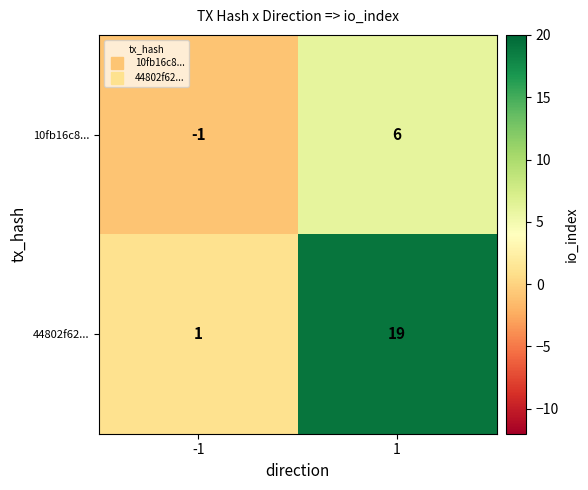

Is the value of 44802f62... at 1 greater than the value of 10fb16c8... at 1?

Yes